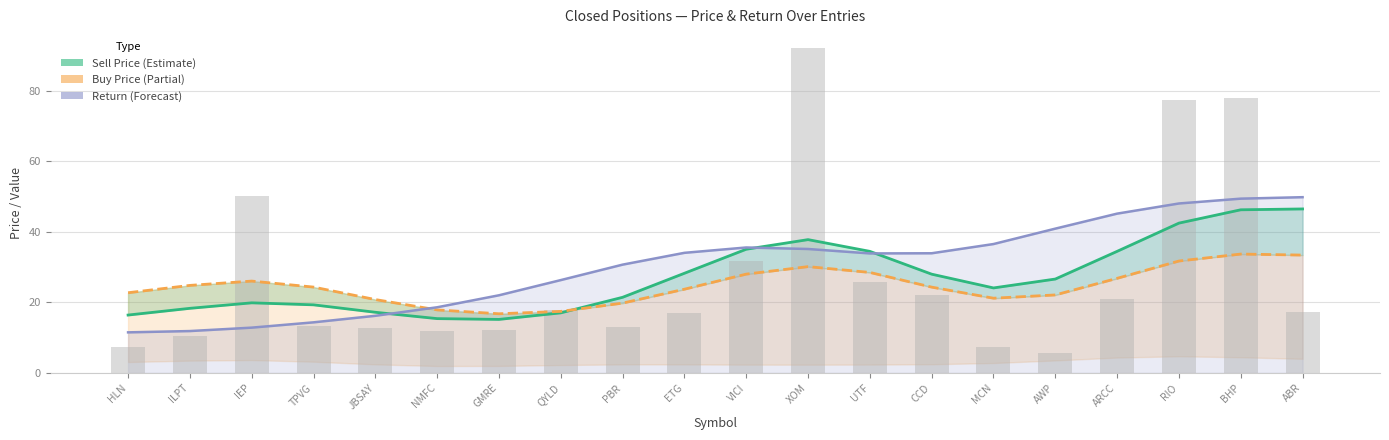

Reading right to left, what are all the values shown in this chart?

Sell Price: ABR=46.5	BHP=46.3	RIO=42.5	ARCC=34.5	AWP=26.6	MCN=24.1	CCD=28.0	UTF=34.5	XOM=37.8	VICI=35.1	ETG=28.3	PBR=21.5	QYLD=17.0	GMRE=15.2	NMFC=15.4	JBSAY=17.2	TPVG=19.3	IEP=19.9	ILPT=18.3	HLN=16.4
Buy Price (line): ABR=33.4	BHP=33.7	RIO=31.7	ARCC=26.8	AWP=22.1	MCN=21.2	CCD=24.3	UTF=28.5	XOM=30.1	VICI=28.0	ETG=23.7	PBR=19.8	QYLD=17.5	GMRE=16.8	NMFC=17.9	JBSAY=20.8	TPVG=24.4	IEP=26.1	ILPT=24.8	HLN=22.8
Return (scaled, line): ABR=49.8	BHP=49.4	RIO=48.0	ARCC=45.2	AWP=40.9	MCN=36.6	CCD=33.9	UTF=33.9	XOM=35.1	VICI=35.6	ETG=34.1	PBR=30.7	QYLD=26.3	GMRE=22.0	NMFC=18.6	JBSAY=16.2	TPVG=14.4	IEP=12.9	ILPT=11.9	HLN=11.5
Sell Price (raw): ABR=17.4	BHP=77.8	RIO=77.2	ARCC=21.1	AWP=5.7	MCN=7.3	CCD=22.2	UTF=25.7	XOM=92.0	VICI=31.8	ETG=17.0	PBR=13.0	QYLD=17.9	GMRE=12.3	NMFC=11.9	JBSAY=12.8	TPVG=13.3	IEP=50.0	ILPT=10.6	HLN=7.4